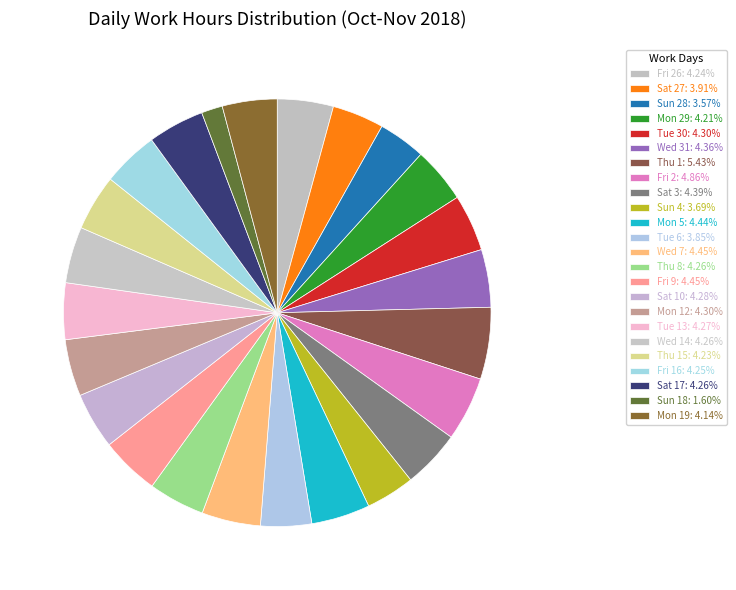

To the nearest percent, what is the average slice percentage?

4%